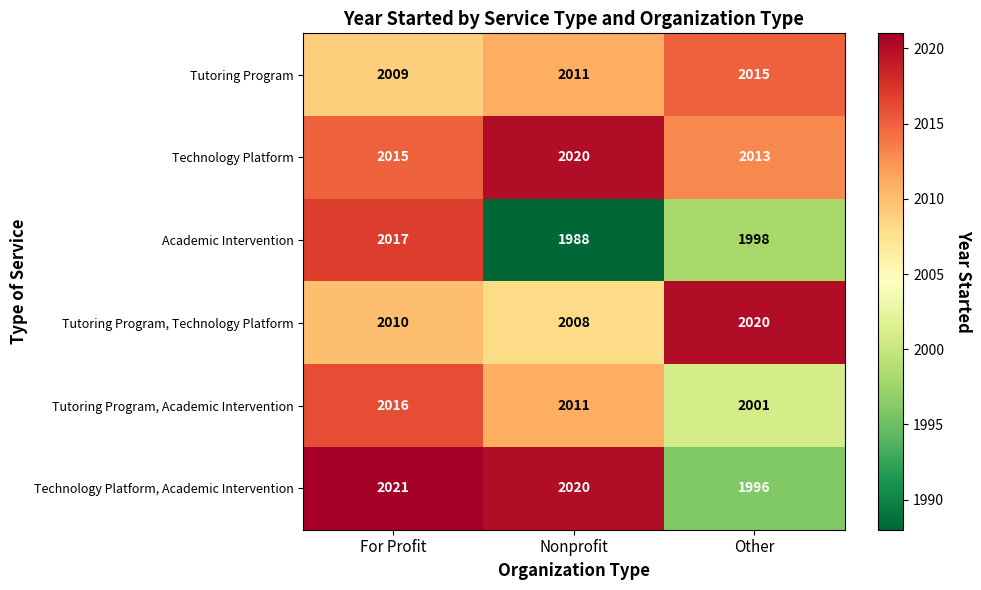

How many series are shown in this chart?

6